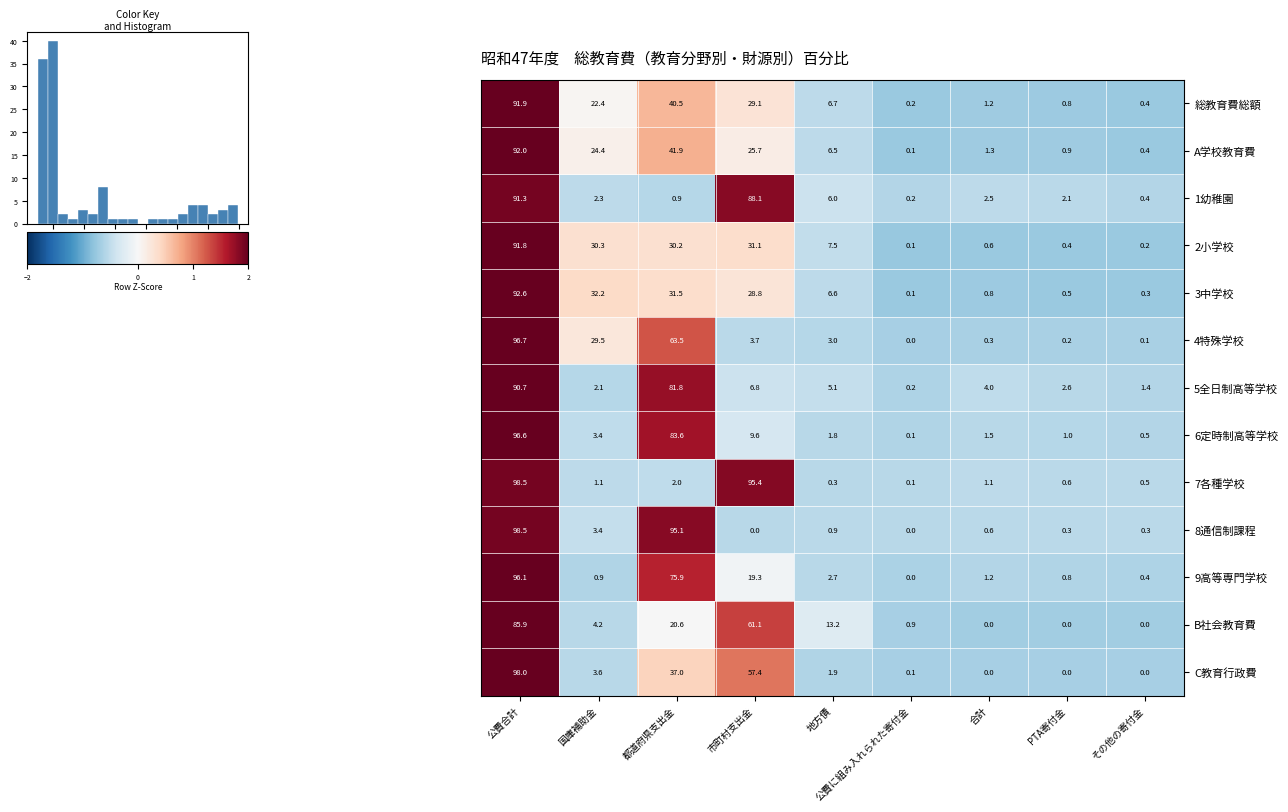

What is the difference between the 3中学校 values at 市町村支出金 and 国庫補助金?

3.4